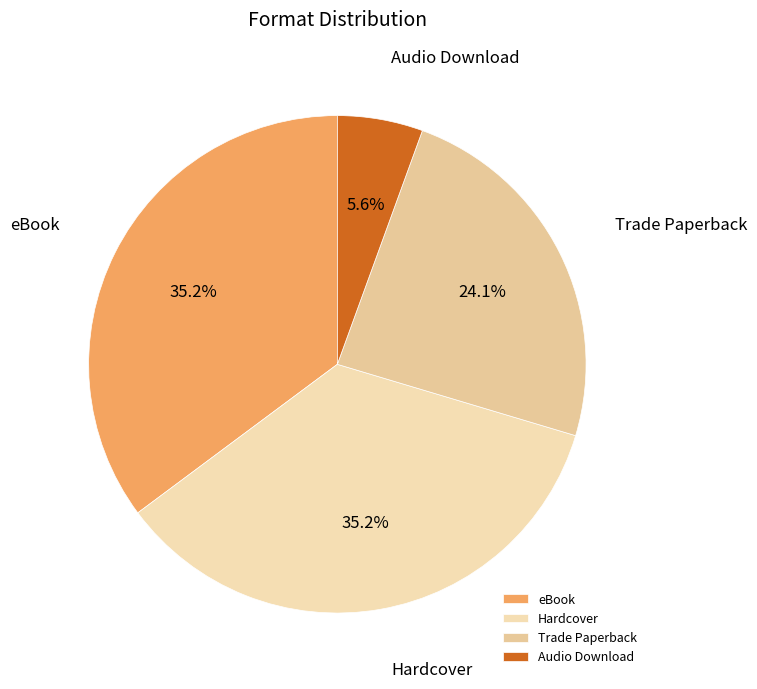

Is the sum of eBook and Audio Download greater than half?

No